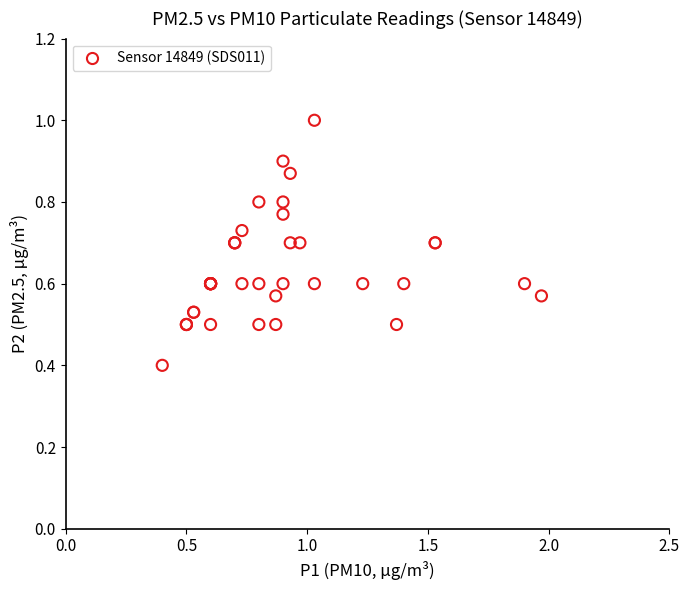

What Y value in the scatter plot is closest to 0?

0.4